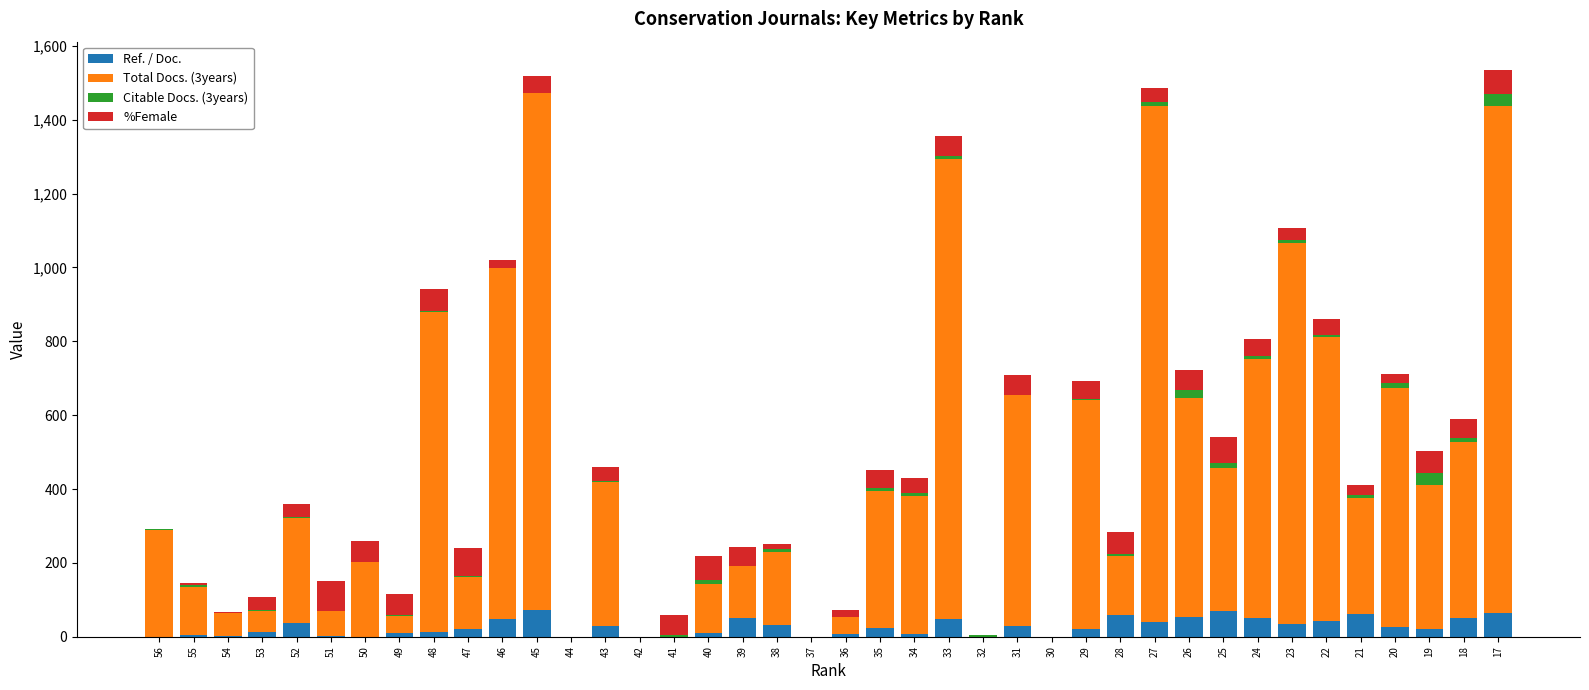

What is the maximum value for Ref. / Doc.?

71.9